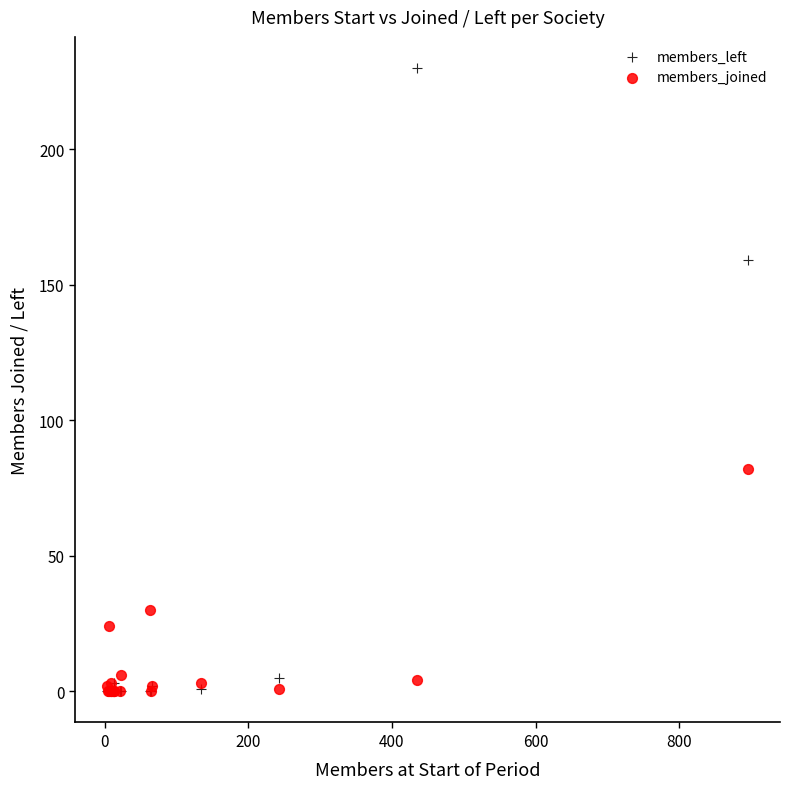

In the members_joined series, what Y value is closest to 41?

30